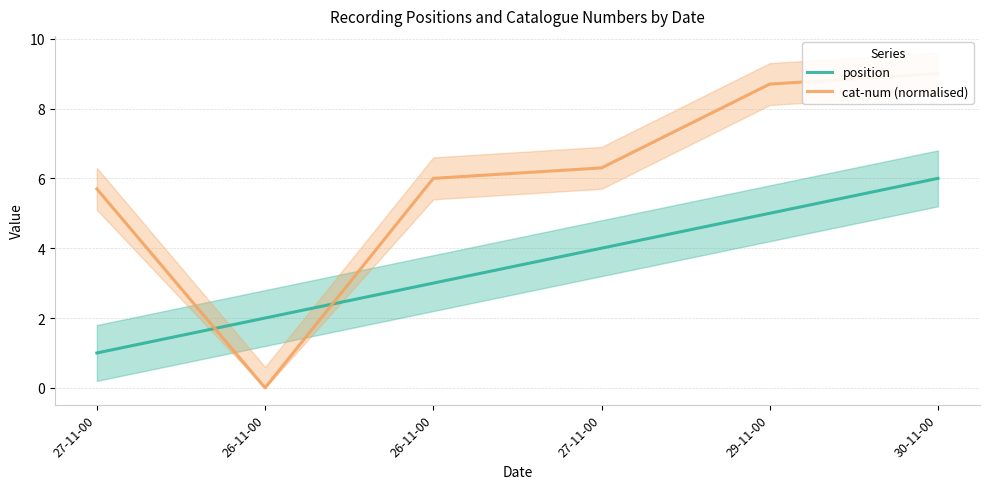

Reading left to right, transcribe all the data shown in this chart.

position: 27-11-00=1.0	26-11-00=2.0	26-11-00=3.0	27-11-00=4.0	29-11-00=5.0	30-11-00=6.0
cat-num (normalised): 27-11-00=5.7	26-11-00=0.0	26-11-00=6.0	27-11-00=6.3	29-11-00=8.7	30-11-00=9.0